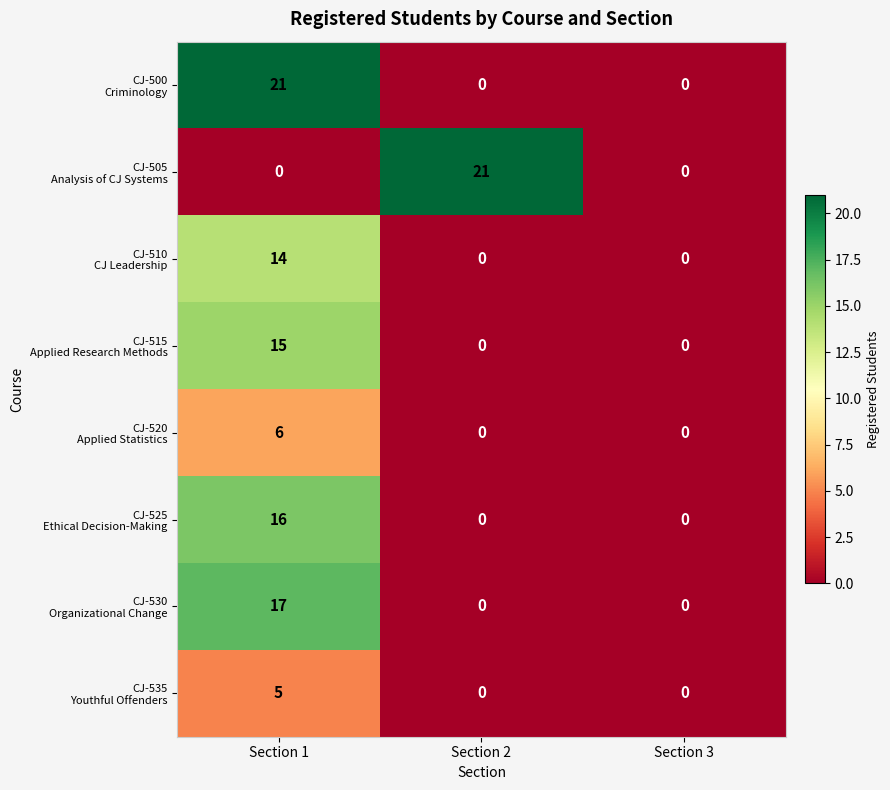

What is the spread (max minus min) of values at Section 1?

21